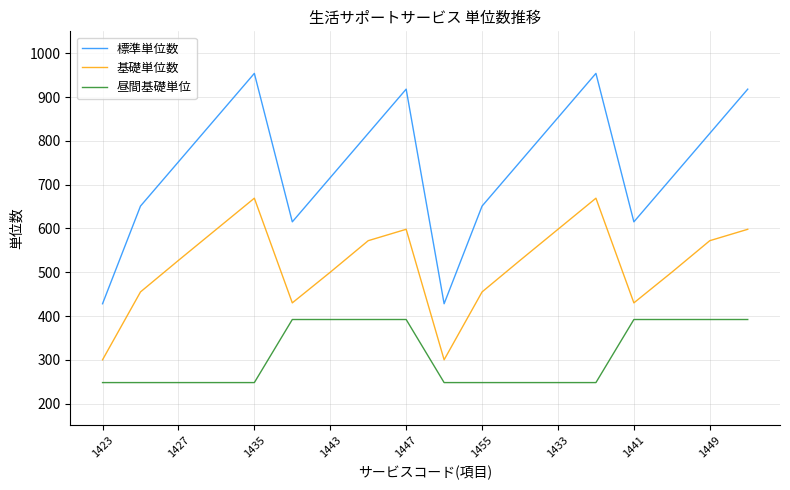

How many interior local valleys does the 標準単位数 series have?

3